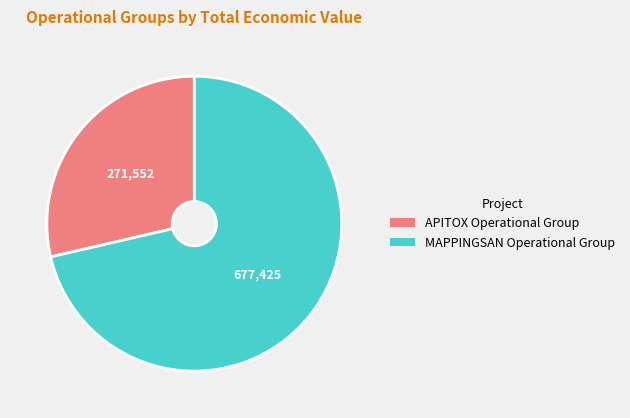

Rank the categories by value from lowest to highest.

APITOX Operational Group, MAPPINGSAN Operational Group